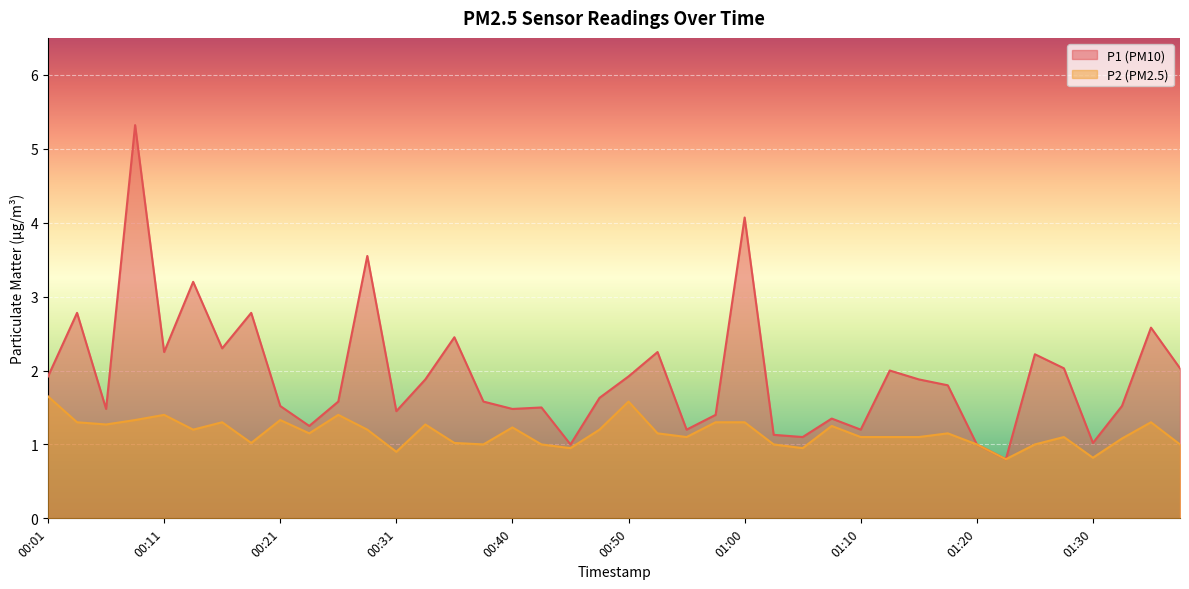

Reading left to right, extract all data points from this chart.

P1: 1.9	2.8	1.5	5.3	2.2	3.2	2.3	2.8	1.5	1.2	1.6	3.5	1.4	1.9	2.5	1.6	1.5	1.5	1.0	1.6	1.9	2.2	1.2	1.4	4.1	1.1	1.1	1.4	1.2	2.0	1.9	1.8	1.0	0.8	2.2	2.0	1.0	1.5	2.6	2.0
P2: 1.6	1.3	1.3	1.3	1.4	1.2	1.3	1.0	1.3	1.1	1.4	1.2	0.9	1.3	1.0	1.0	1.2	1.0	0.9	1.2	1.6	1.1	1.1	1.3	1.3	1.0	0.9	1.2	1.1	1.1	1.1	1.1	1.0	0.8	1.0	1.1	0.8	1.1	1.3	1.0